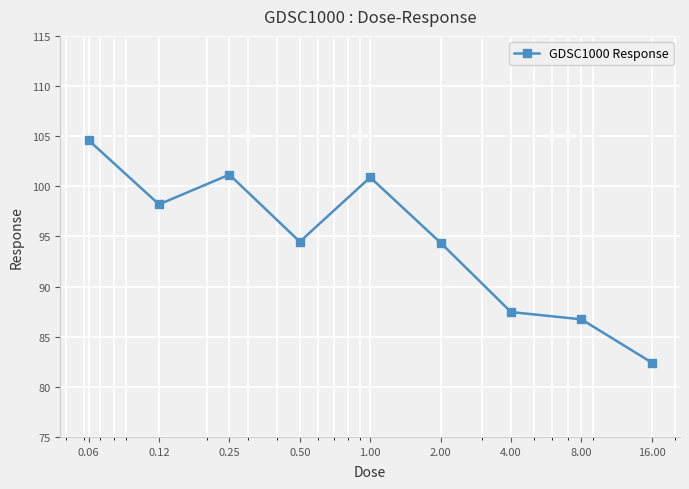

What is the difference between the maximum and minimum values?

22.2